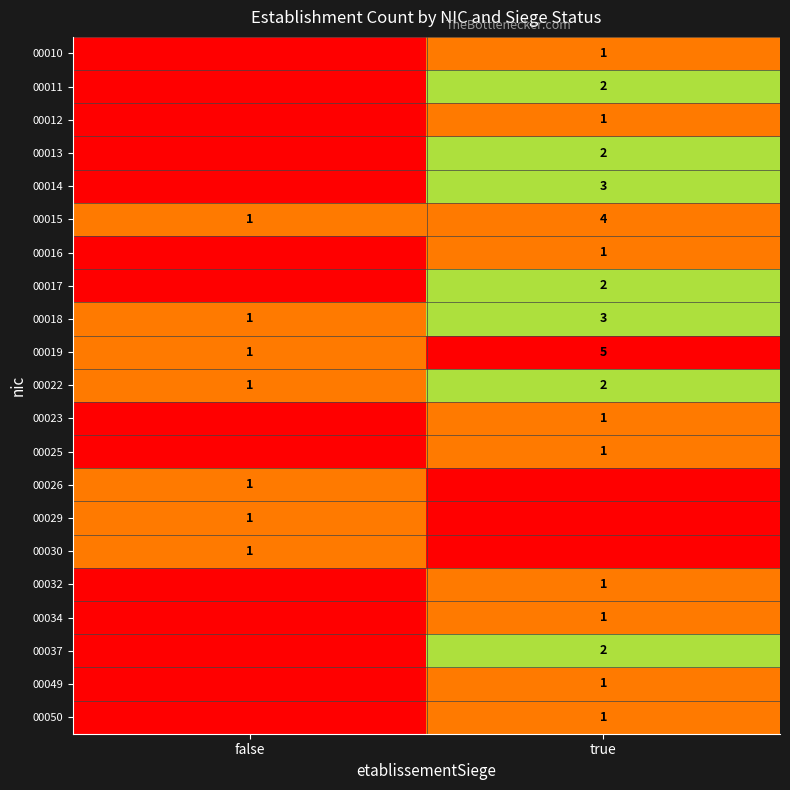

True or false: 00014 has a value of 1 at true.

False